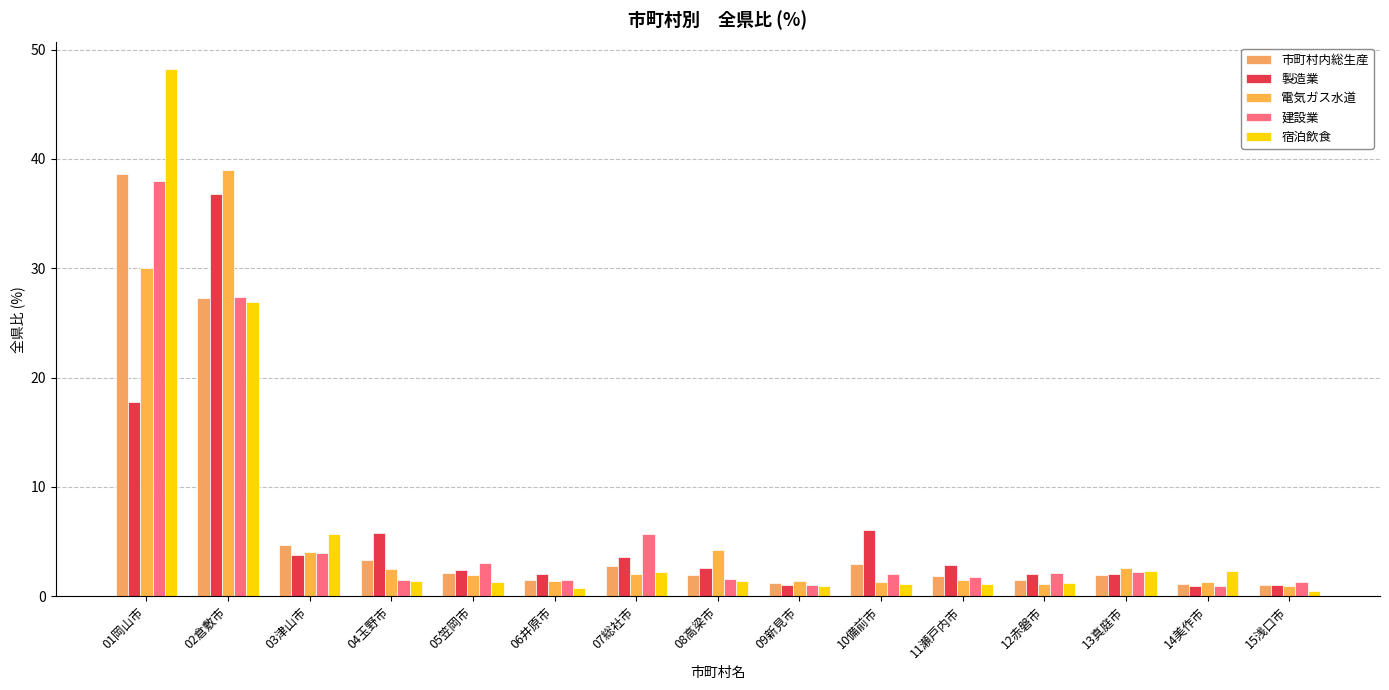

What position from the right is 07総社市?

9